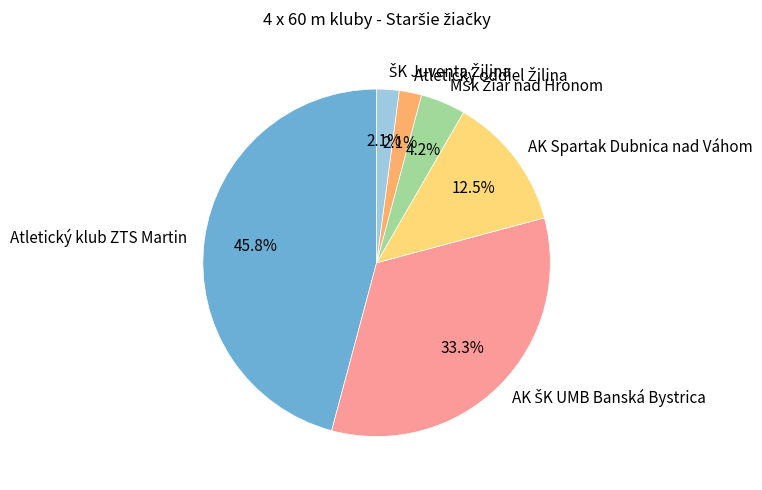

To the nearest percent, what is the difference between the largest and smallest slice percentages?

44%